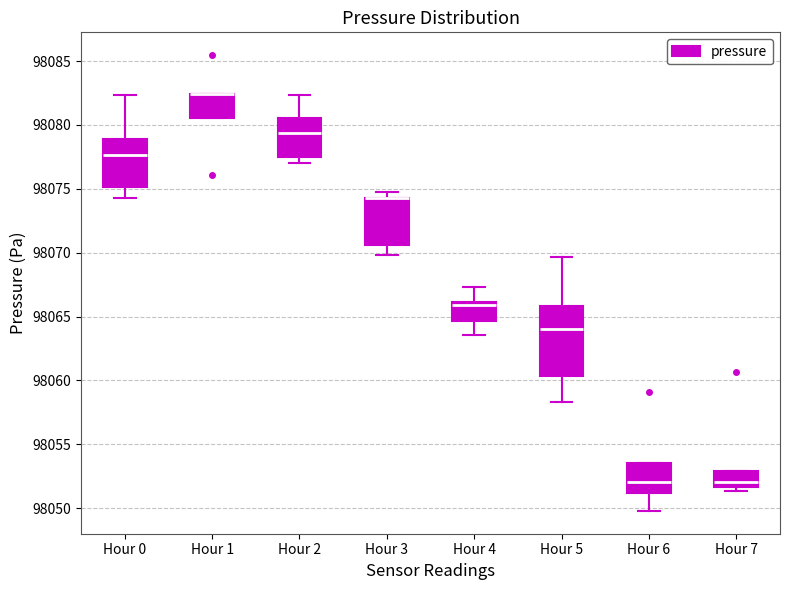

Reading left to right, read every box against the y-axis: the position of its median line, the range the box covers, and the ends of its whiskers. The values are not printed on the chart, so give them approximately, as read against the axis.

Hour 0: median 98077.5, box 98075.0 to 98079.0, whiskers 98074.5 to 98082.5
Hour 1: median 98082.5 (drawn on the box's upper edge), box 98080.5 to 98082.5, whiskers 98080.5 to 98082.5
Hour 2: median 98079.5, box 98077.5 to 98080.5, whiskers 98077.0 to 98082.5
Hour 3: median 98074.5 (drawn on the box's upper edge), box 98070.5 to 98074.5, whiskers 98070.0 to 98074.5 (just above the box's upper edge)
Hour 4: median 98066.0 (just below the box's upper edge), box 98064.5 to 98066.0, whiskers 98063.5 to 98067.5
Hour 5: median 98064.0, box 98060.5 to 98066.0, whiskers 98058.5 to 98069.5
Hour 6: median 98052.0, box 98051.0 to 98053.5, whiskers 98050.0 to 98053.5
Hour 7: median 98052.0, box 98051.5 to 98053.0, whiskers 98051.5 (just below the box's lower edge) to 98053.0